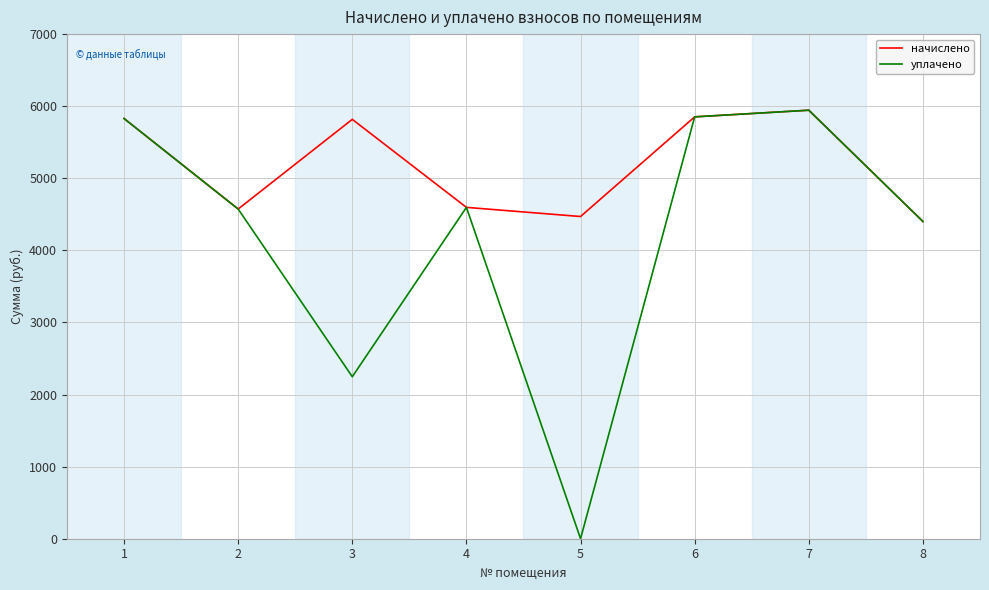

What is the difference between the maximum and second lowest values in the начислено series?

1474.6